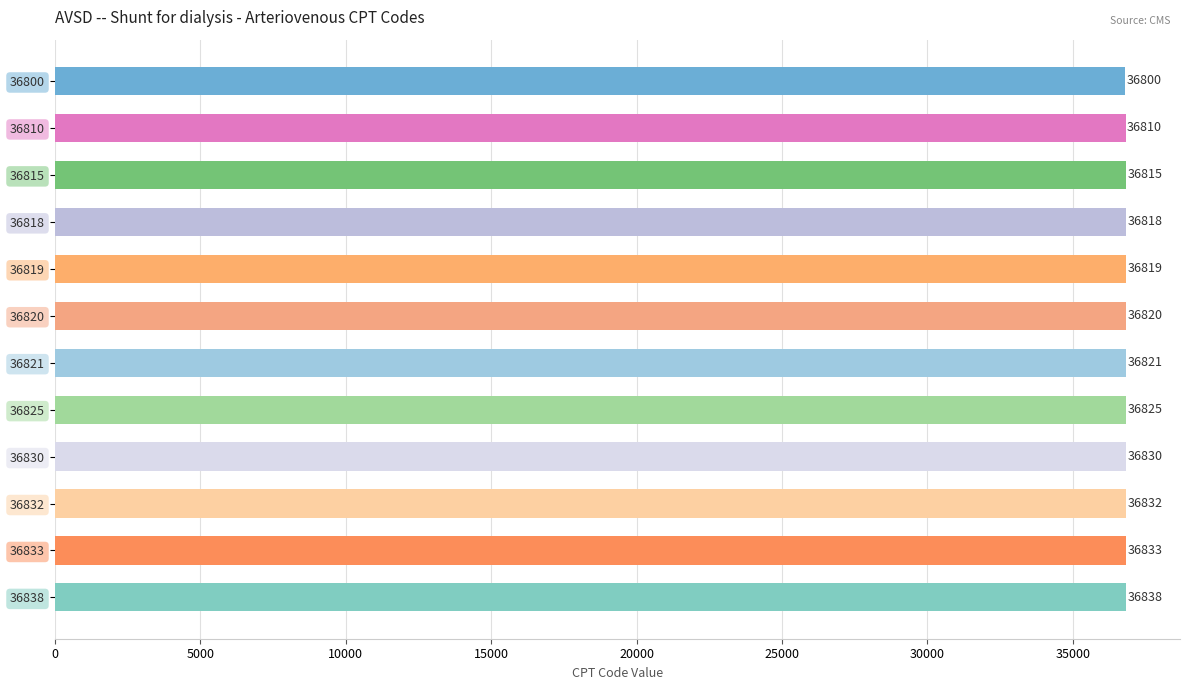

What value does the data have at 36800, to the nearest 10?

36800